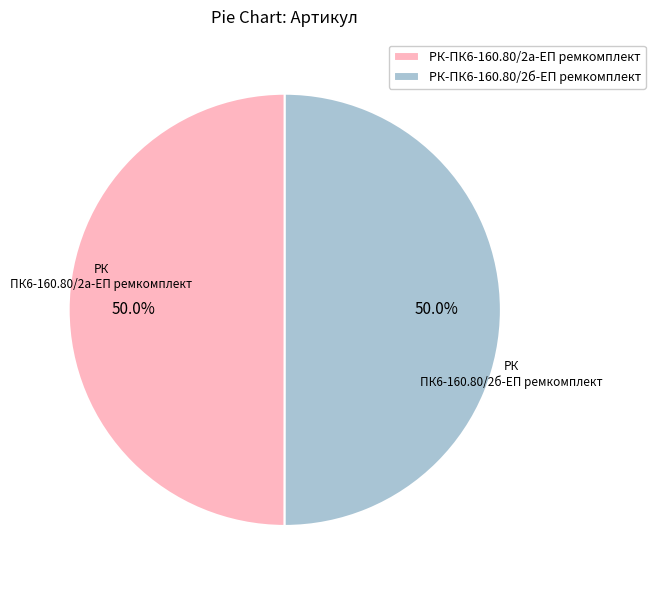

Combined, what portion of the pie is РК-ПК6-160.80/2а-ЕП ремкомплект and РК-ПК6-160.80/2б-ЕП ремкомплект?

100.0%